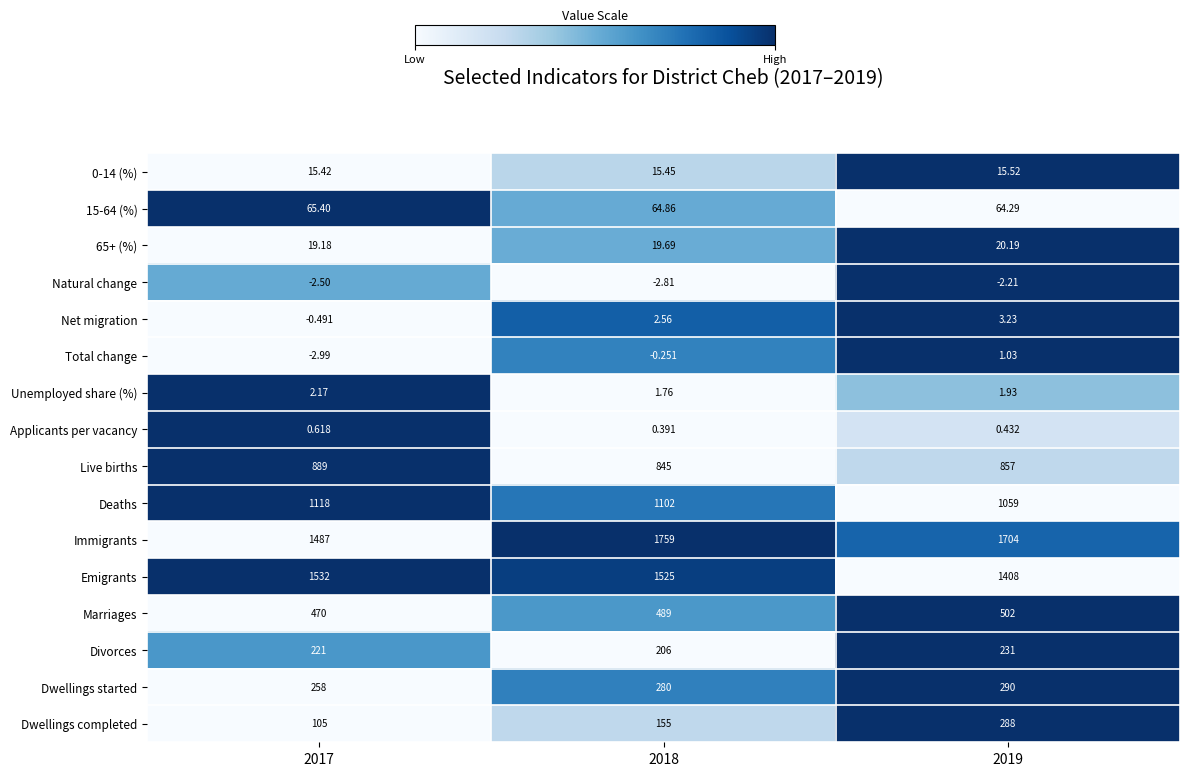

List the series in order of their peak value, highest first.

Immigrants, Emigrants, Deaths, Live births, Marriages, Dwellings started, Dwellings completed, Divorces, 15-64 (%), 65+ (%), 0-14 (%), Net migration, Unemployed share (%), Total change, Applicants per vacancy, Natural change